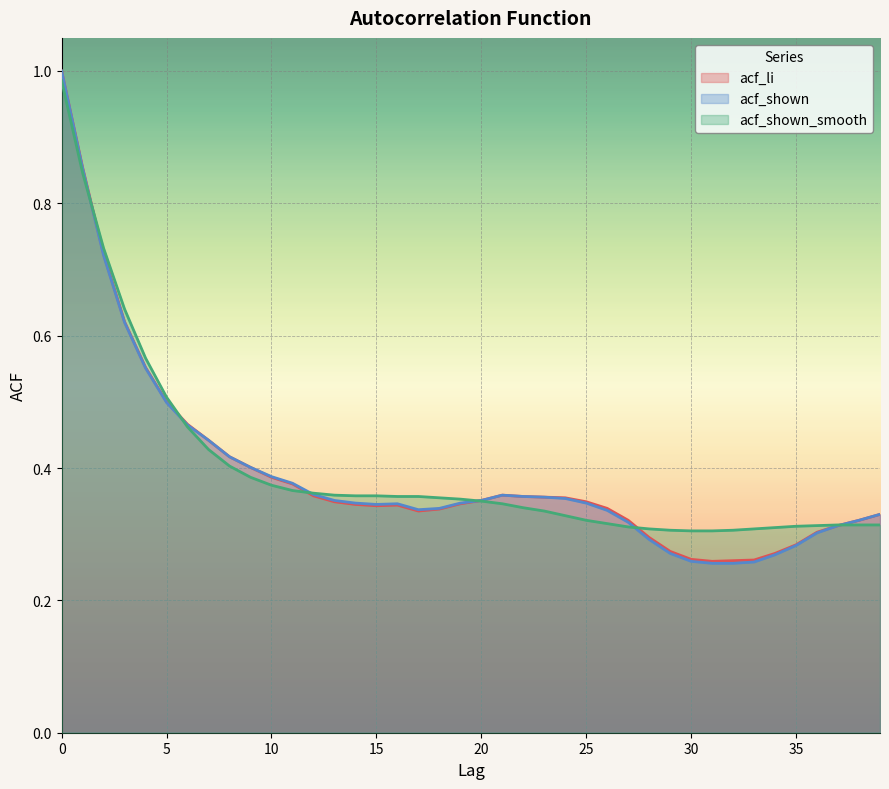

Which series has the largest range (max minus min)?

acf_shown